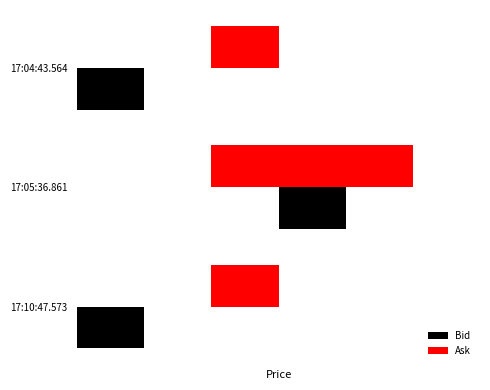

What are all the series names shown in the legend?

Bid, Ask